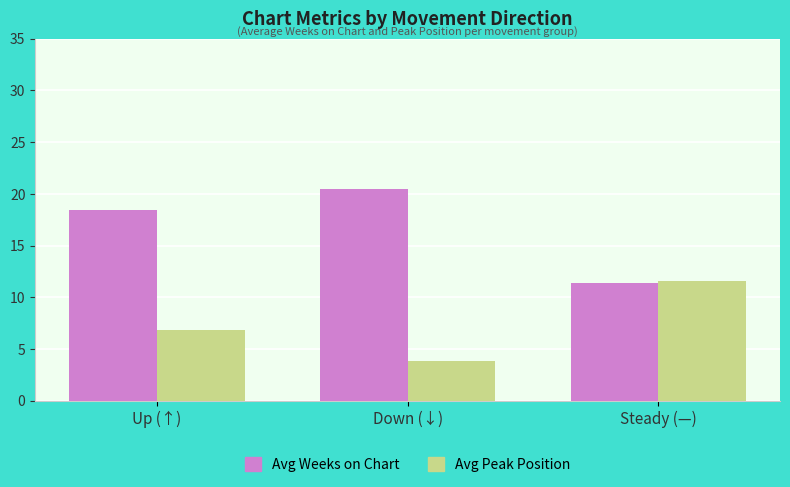

Where does the Avg Weeks on Chart series first go above 18?

Up (↑)